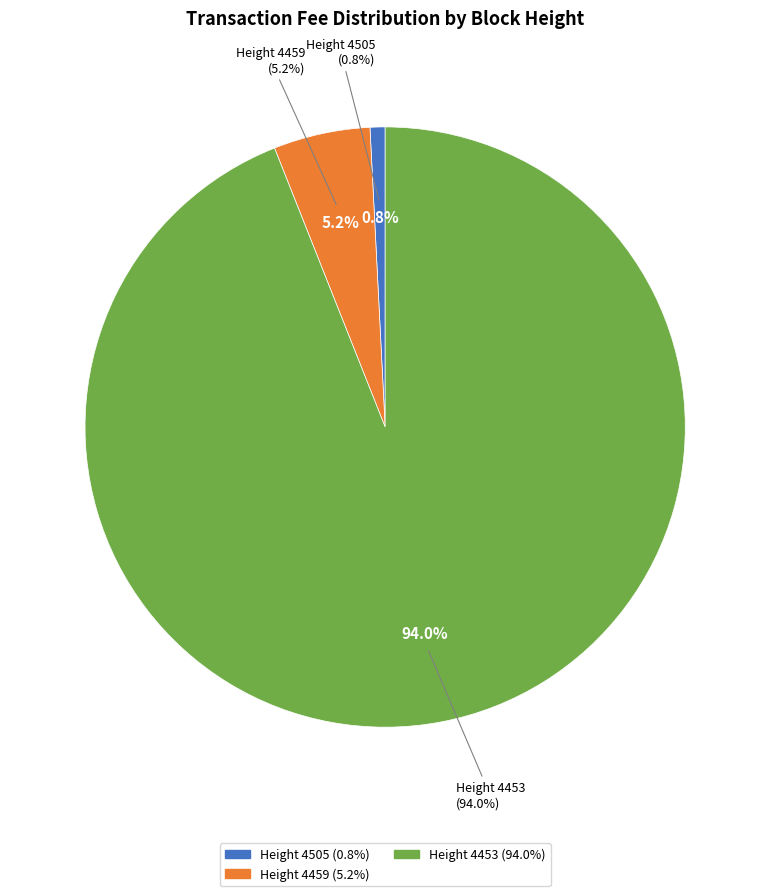

Which slice is the largest?

4453